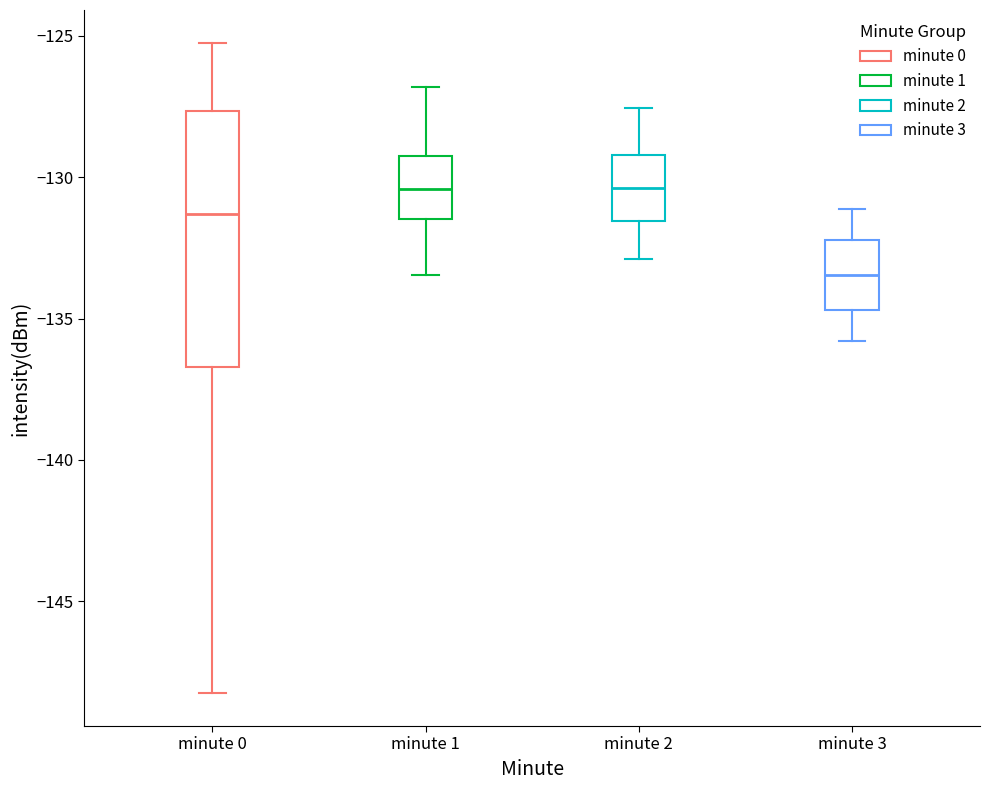

Reading left to right, transcribe this box plot: for each box, give where its median line is, the range the box spans, and where its two whiskers end, as read against the y-axis. The values are not printed on the chart, so give them approximately, as read against the axis.

minute 0: median -131.5, box -136.5 to -127.5, whiskers -148.5 to -125.0
minute 1: median -130.5, box -131.5 to -129.5, whiskers -133.5 to -127.0
minute 2: median -130.5, box -131.5 to -129.0, whiskers -133.0 to -127.5
minute 3: median -133.5, box -134.5 to -132.0, whiskers -136.0 to -131.0